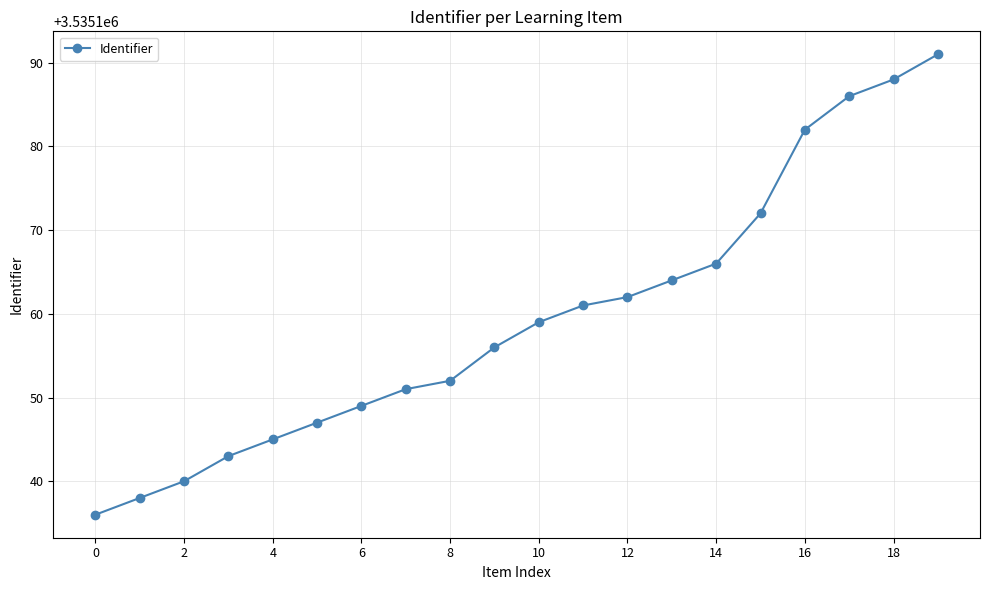

What is the difference between the second highest and second lowest values?

50